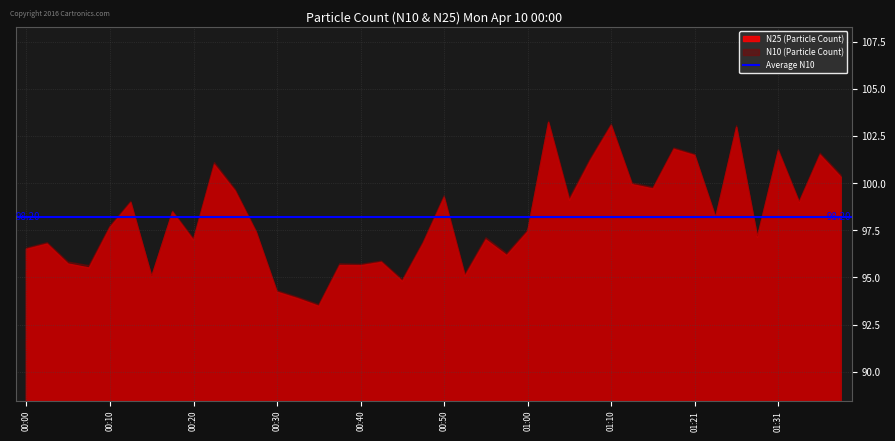

Read the N10 value at 00:08.

95.6